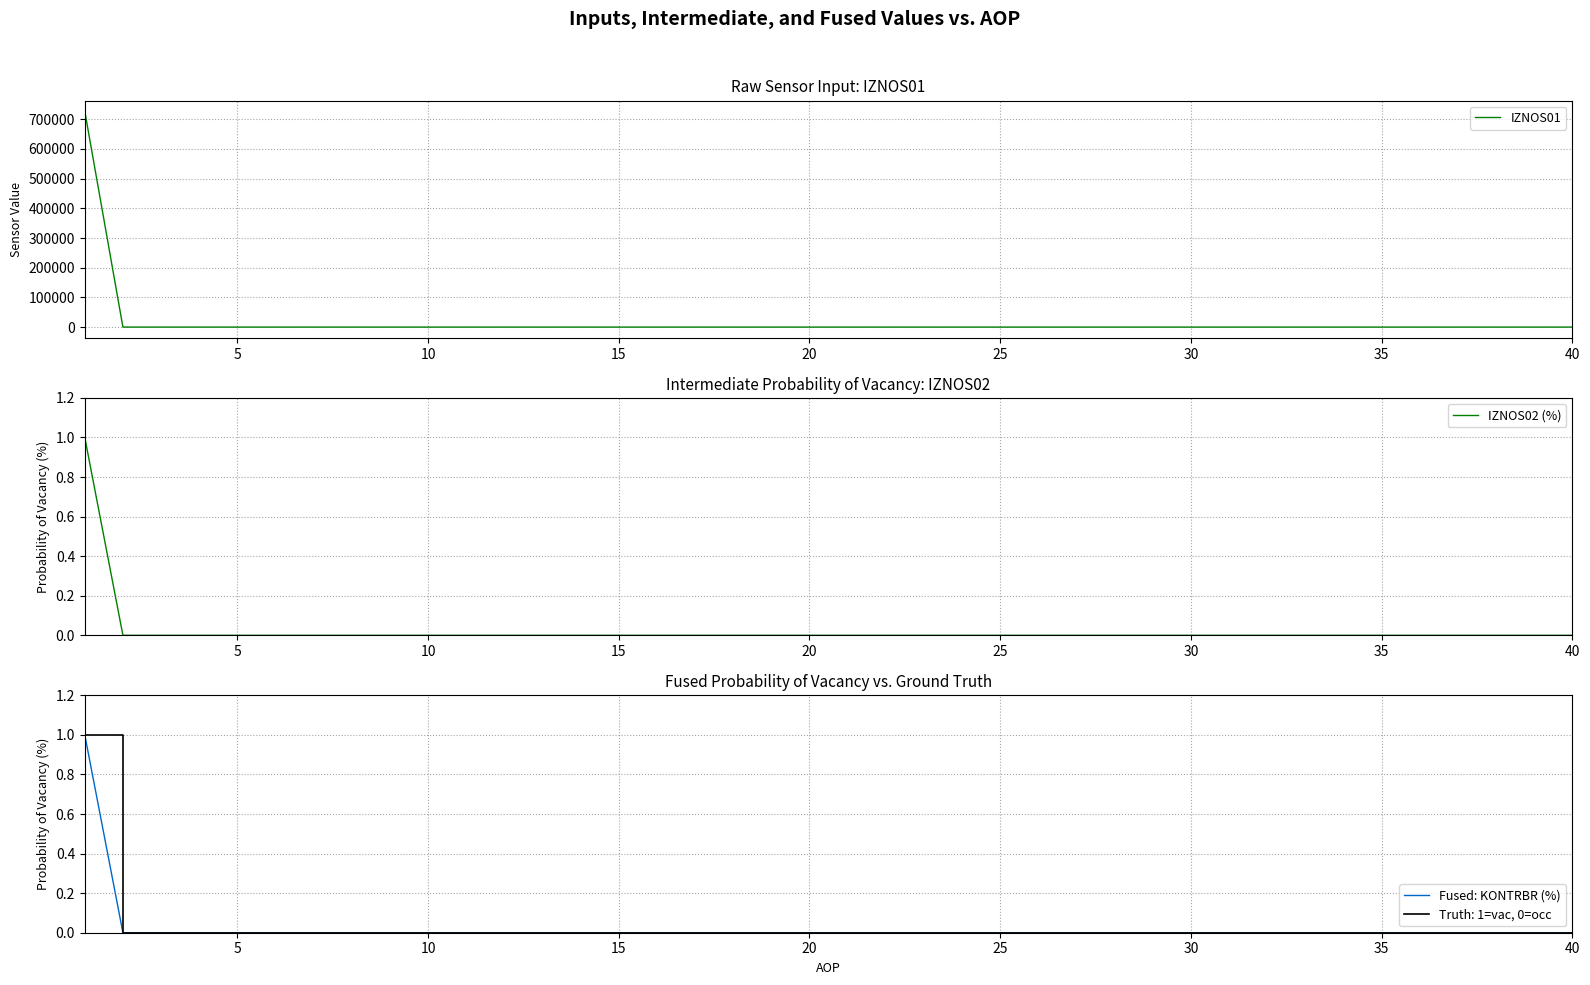

How many data points in Fused: KONTRBR (%) are above 0?

1